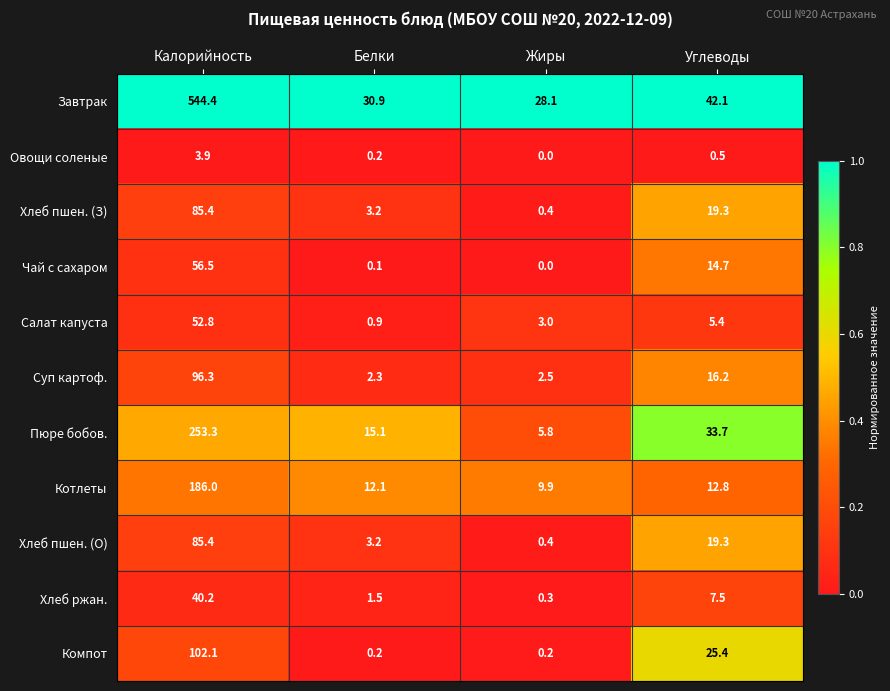

Rank the categories by Суп картоф. value from lowest to highest.

Белки, Жиры, Углеводы, Калорийность